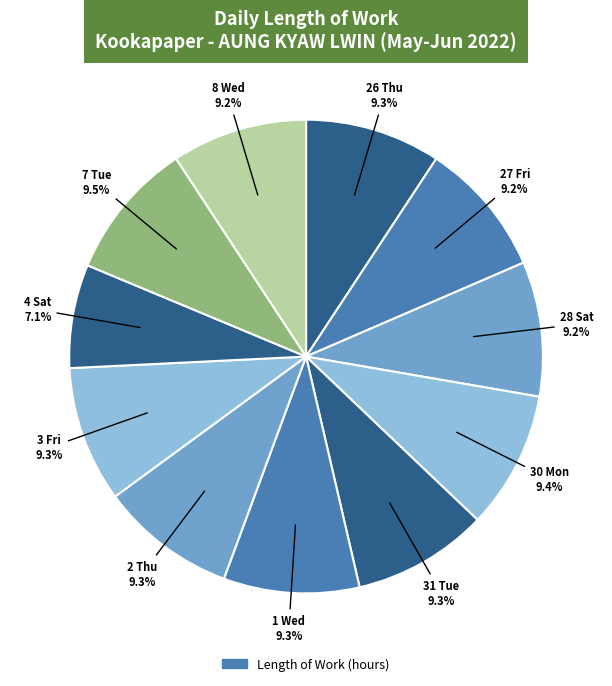

How many segments does this pie chart have?

11